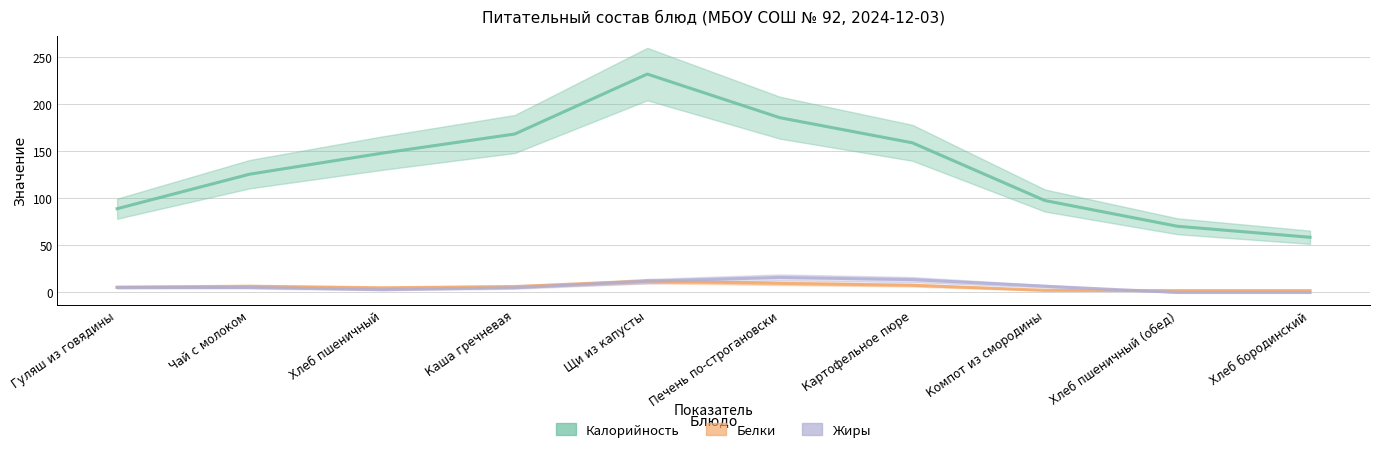

Where do Белки and Жиры first cross each other?

Компот из смородины and Хлеб пшеничный (обед)